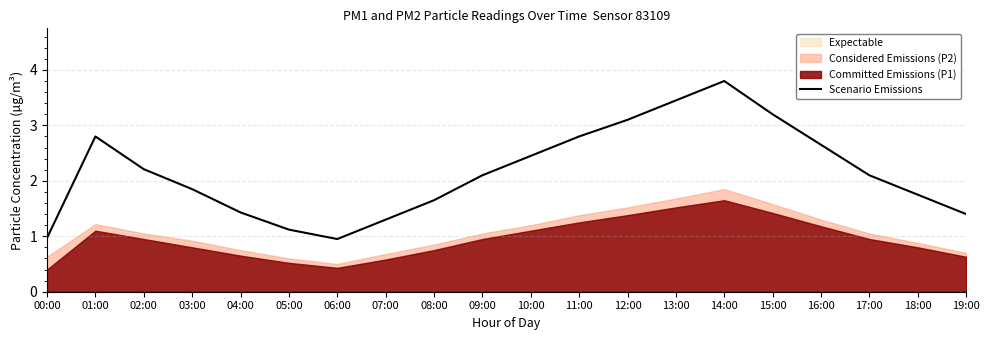

Count the number of categories in the chart.

20